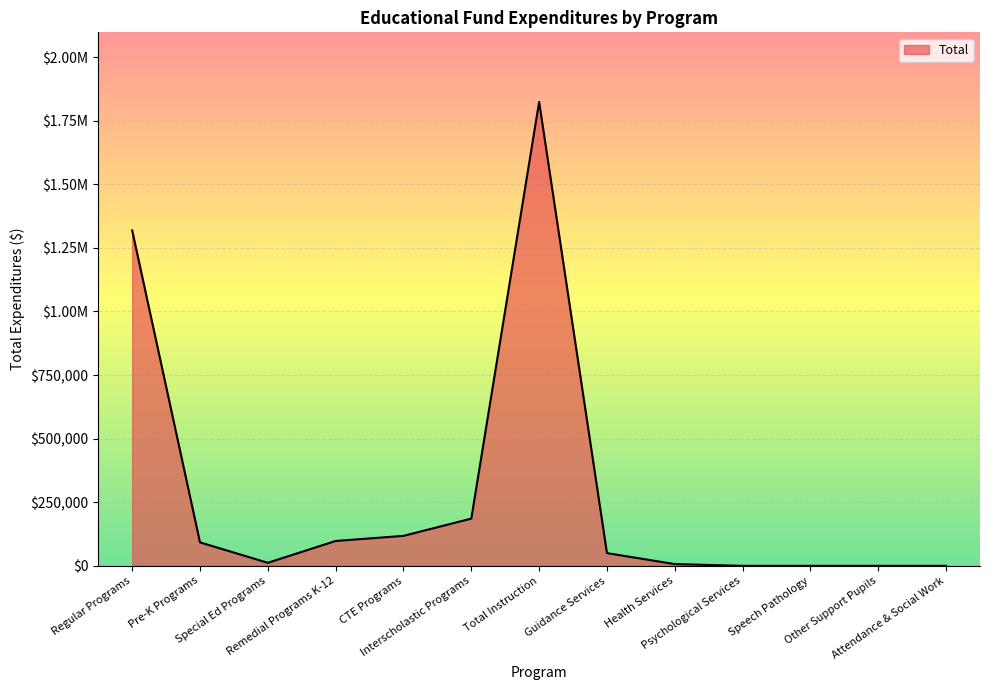

The value at Regular Programs is 1318707. True or false?

True